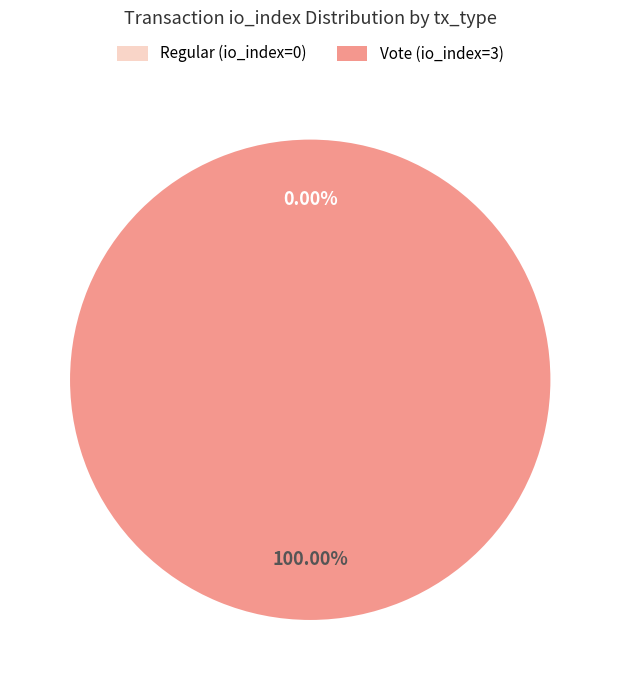

What is the largest slice in the pie chart?

Vote (io_index=3)